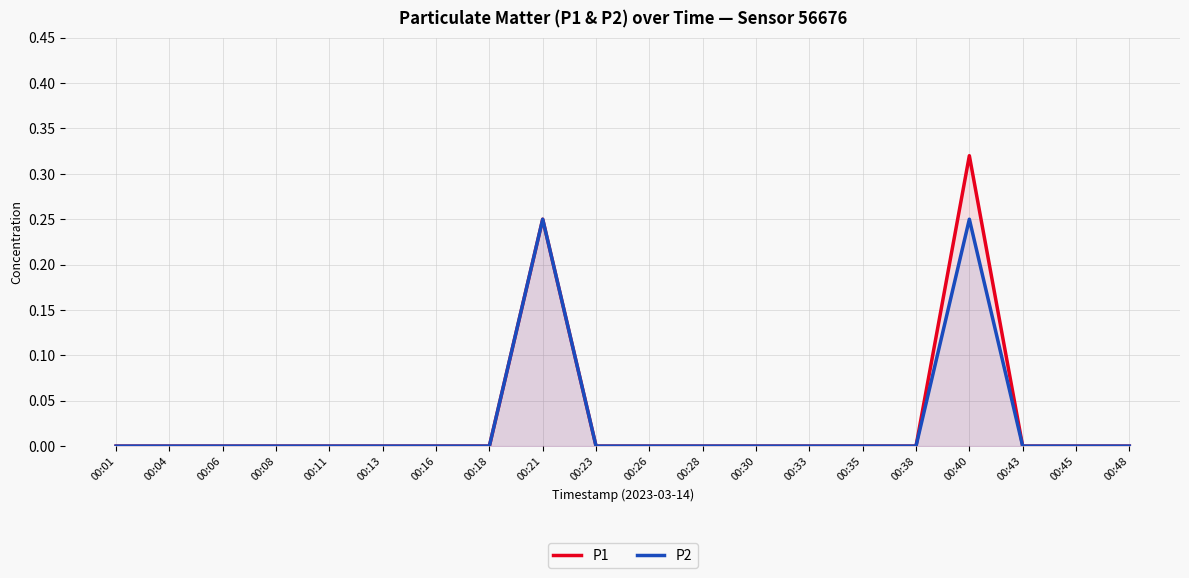

What is the difference between the maximum and minimum values in the P1 series?

0.3